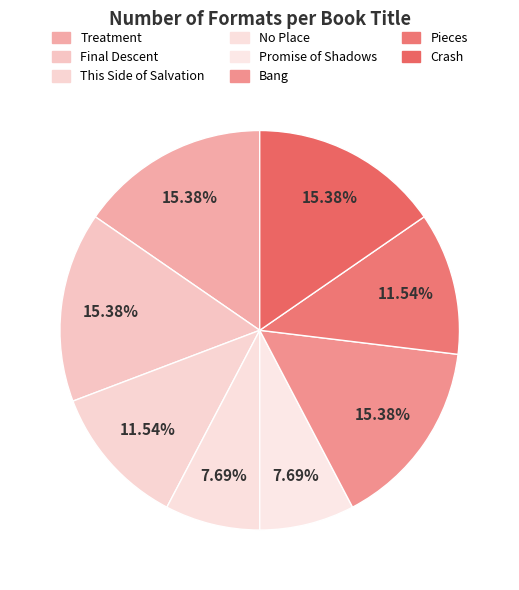

What is the change in value from Bang to Pieces?

-1